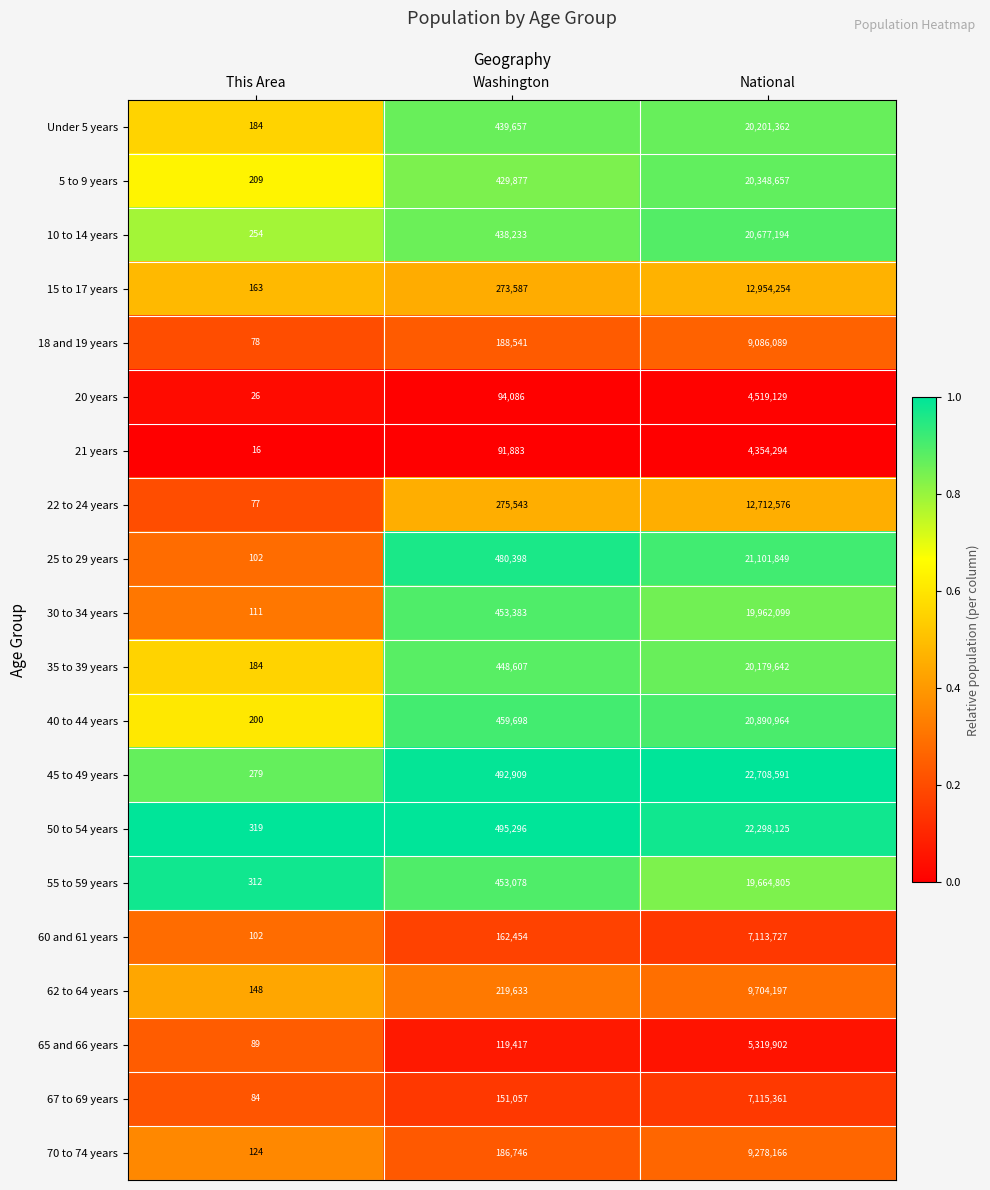

Which label corresponds to the largest value in the chart?

National